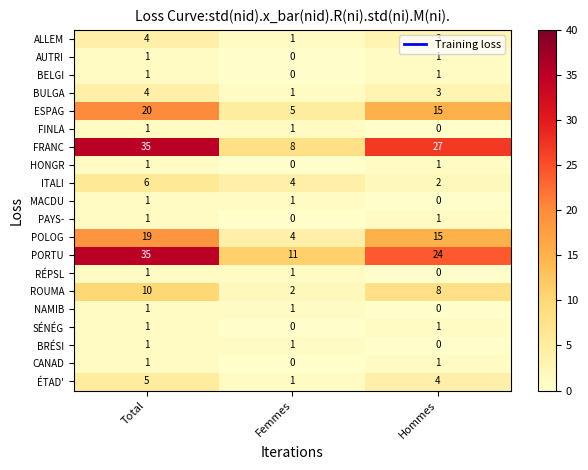

Which series has the largest range (max minus min)?

FRANC